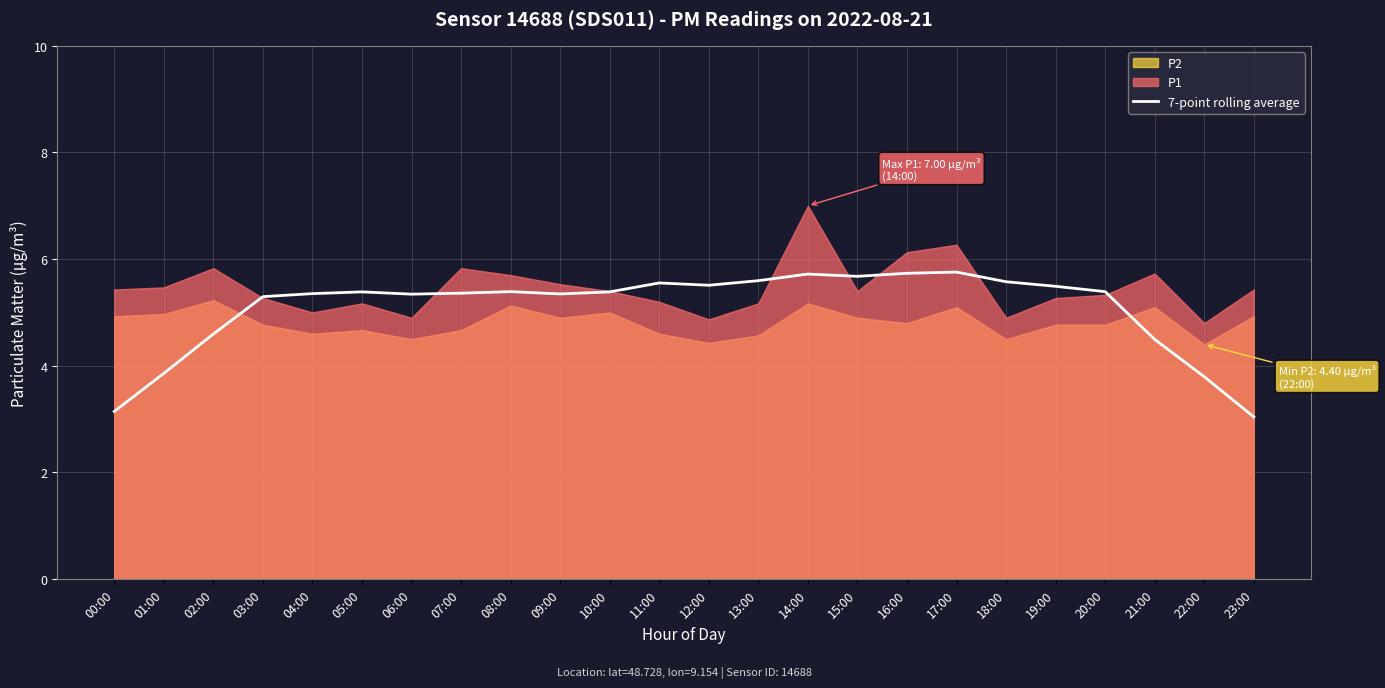

At which category does the data reach its first local valley?

06:00